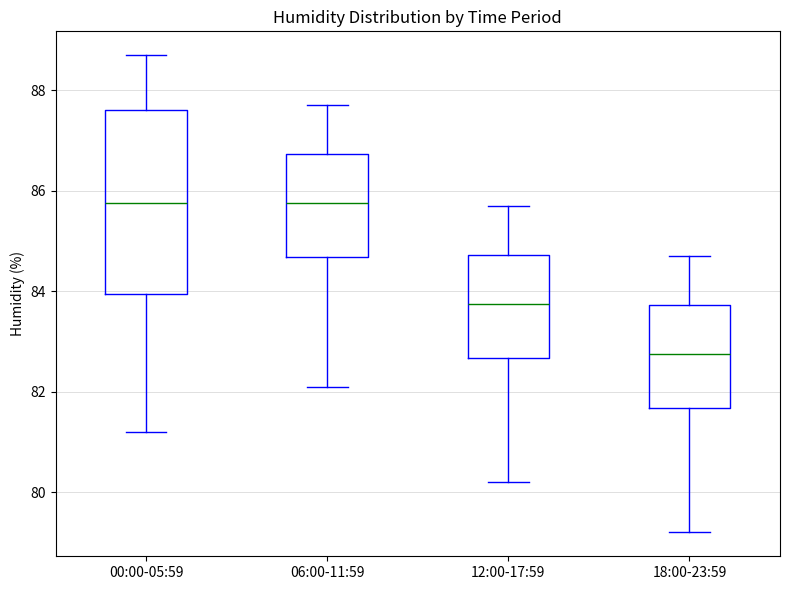

Reading left to right, transcribe this box plot: for each box, give where its median line is, the range the box spans, and where its two whiskers end, as read against the y-axis. The values are not printed on the chart, so give them approximately, as read against the axis.

00:00-05:59: median 85.8, box 84.0 to 87.6, whiskers 81.2 to 88.8
06:00-11:59: median 85.8, box 84.6 to 86.8, whiskers 82.2 to 87.8
12:00-17:59: median 83.8, box 82.6 to 84.8, whiskers 80.2 to 85.8
18:00-23:59: median 82.8, box 81.6 to 83.8, whiskers 79.2 to 84.8